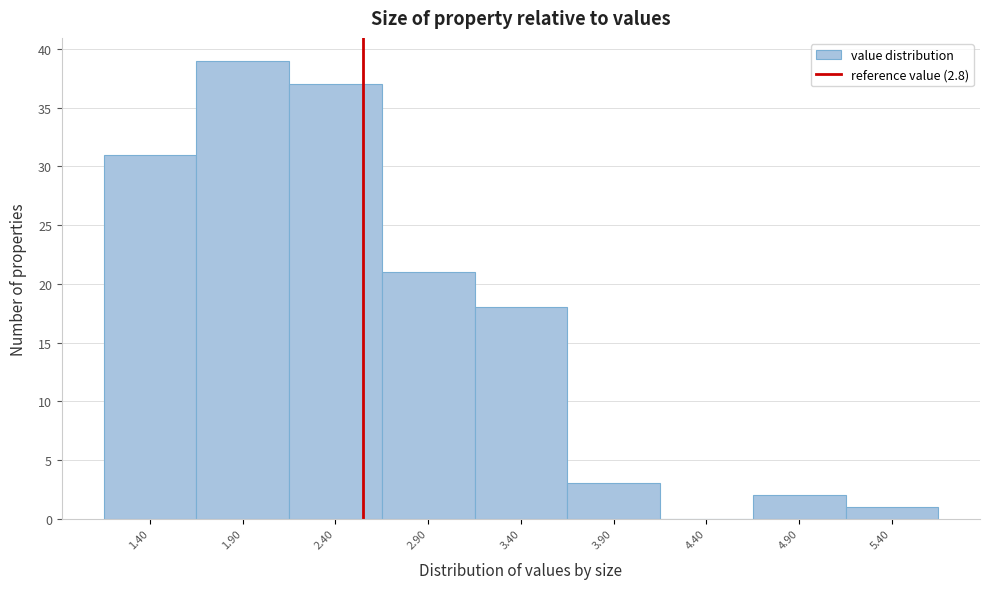

Reading left to right, extract all data points from this chart.

1.40=31	1.90=39	2.40=37	2.90=21	3.40=18	3.90=3	4.40=0	4.90=2	5.40=1